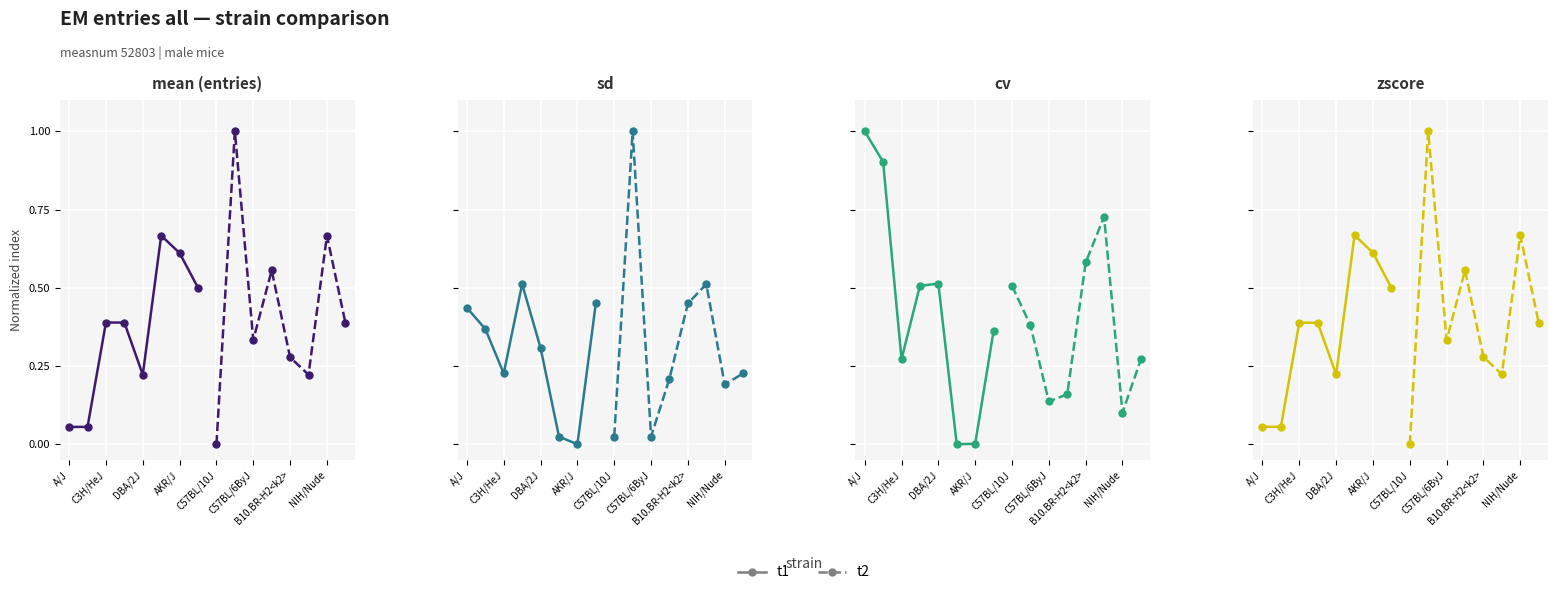

What is the value of the t2 point at the 7th from the left?

0.7